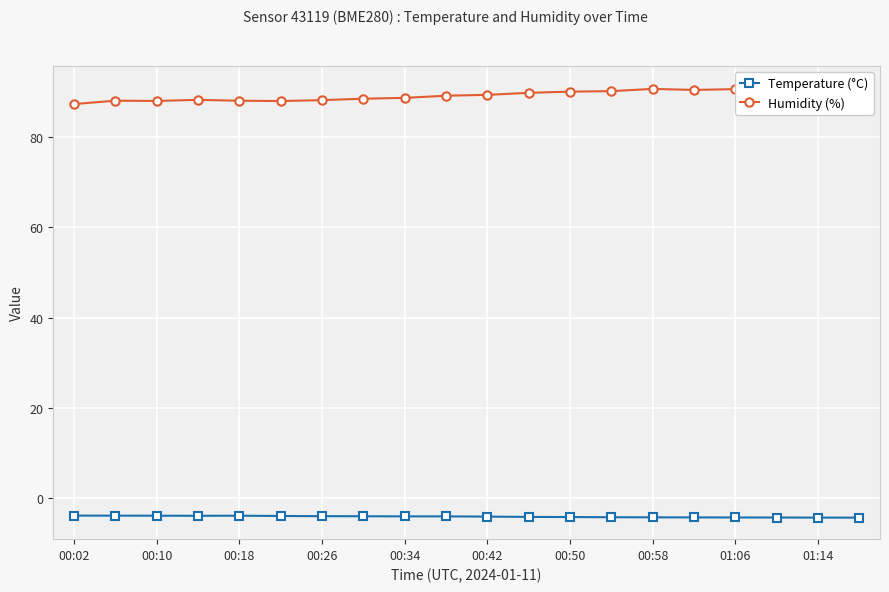

True or false: Temperature (°C) has a value of -4.2 at 01:14.

True